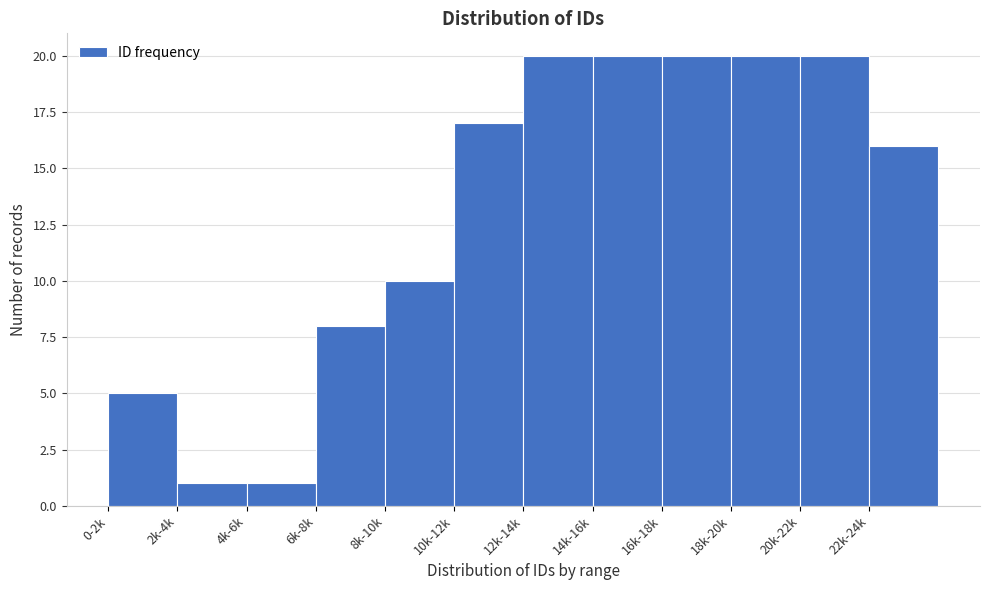

Reading left to right, extract all data points from this chart.

0-2k=5	2k-4k=1	4k-6k=1	6k-8k=8	8k-10k=10	10k-12k=17	12k-14k=20	14k-16k=20	16k-18k=20	18k-20k=20	20k-22k=20	22k-24k=16